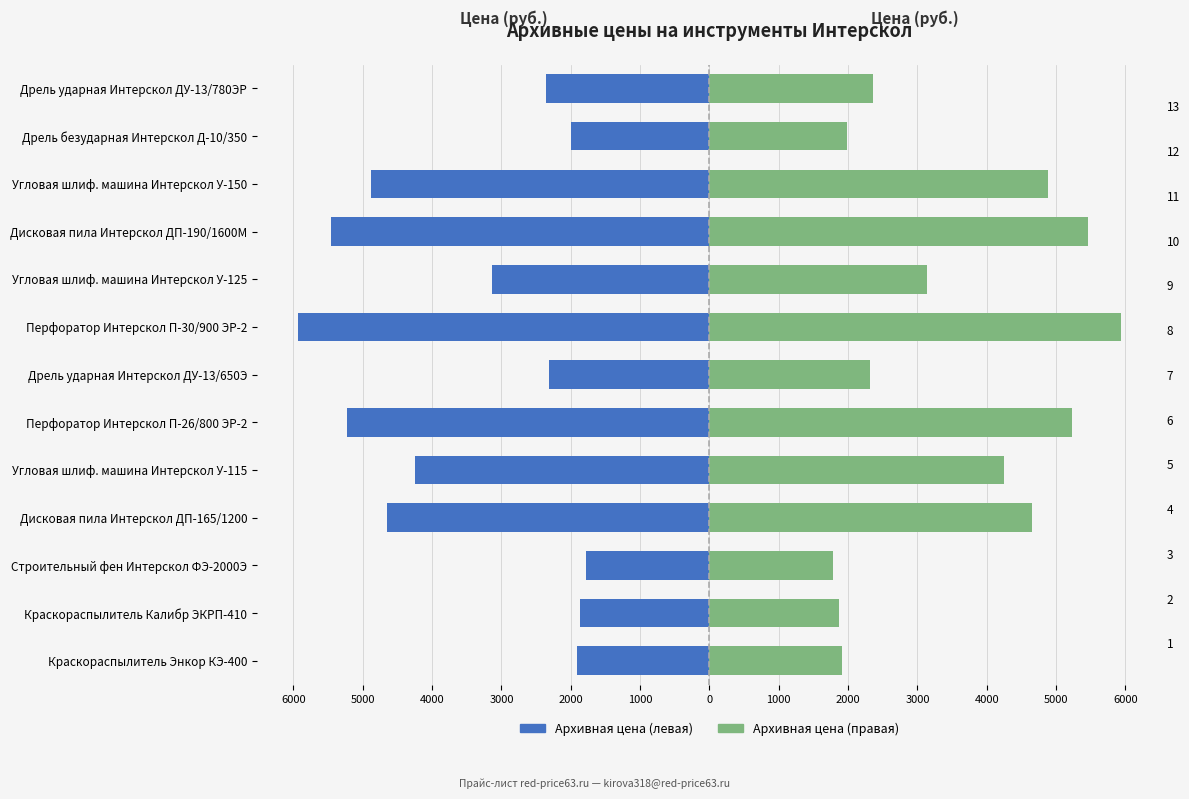

Read the Архивная цена (правая) value at Дисковая пила Интерскол ДП-165/1200, to the nearest 50.

4650